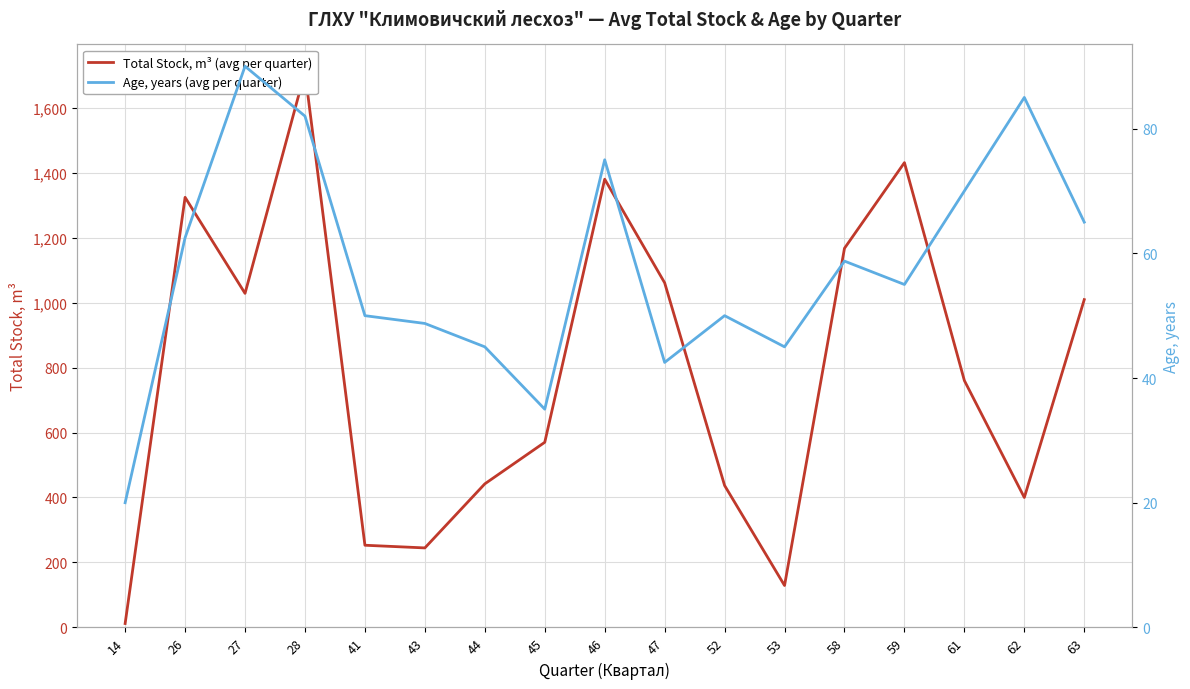

Read the Age, years (avg per quarter) value at 63.

65.0